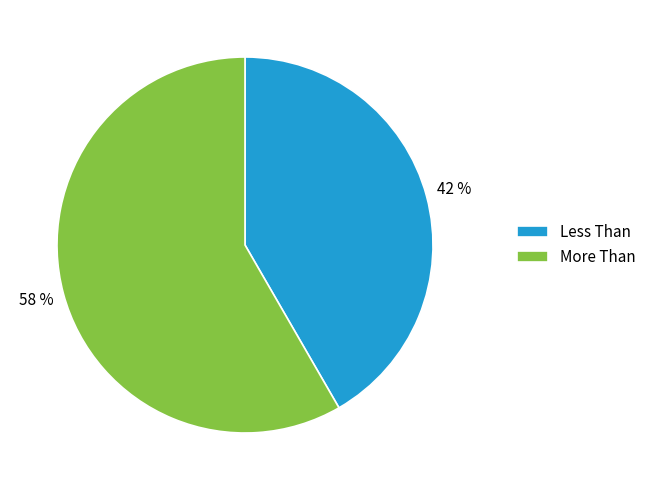

Count the number of slices in the pie.

2